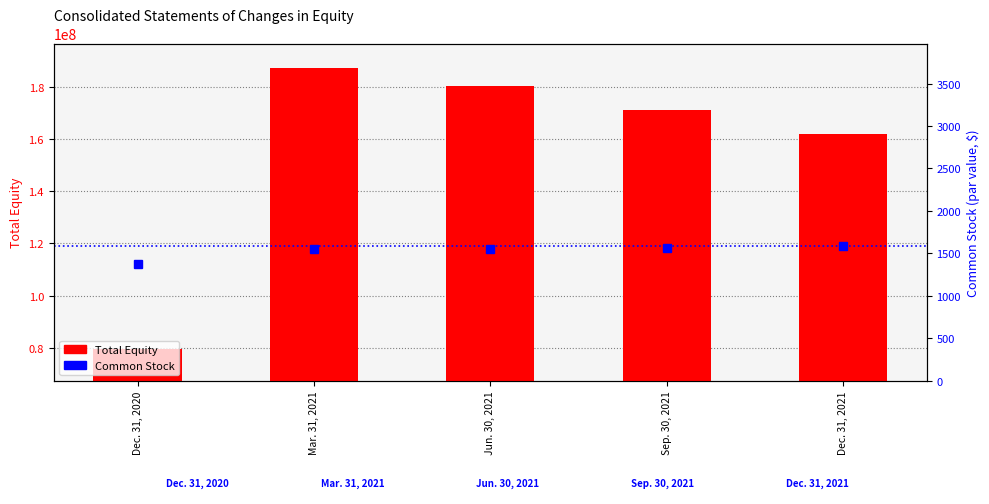

What is the difference between the maximum and minimum values in the Total Equity series?

107948793